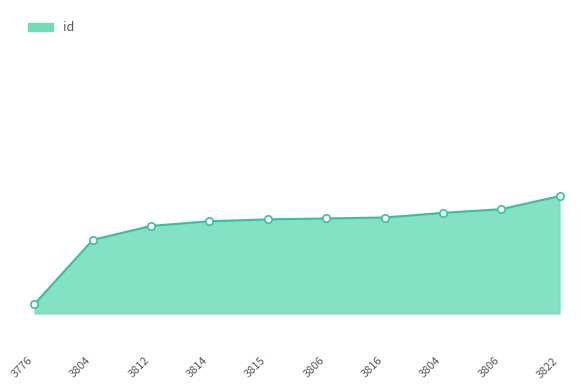

What is the change in value from 3812 to 3822?

+32